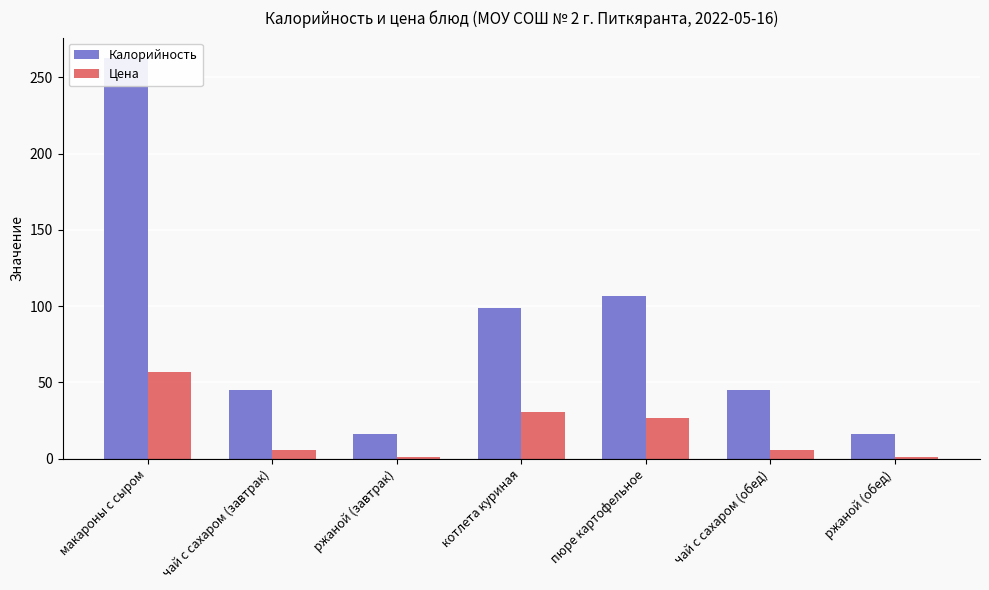

How many values in the Цена series are below 5?

2